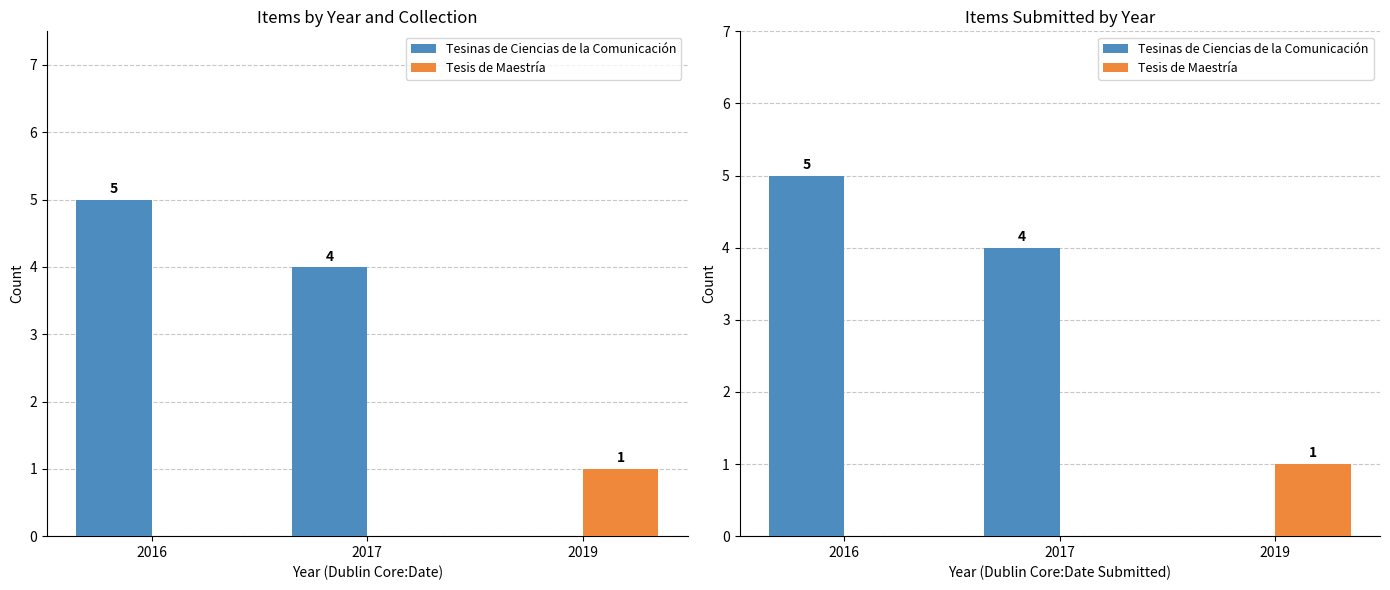

Between 2016 and 2017, which is larger?

2016